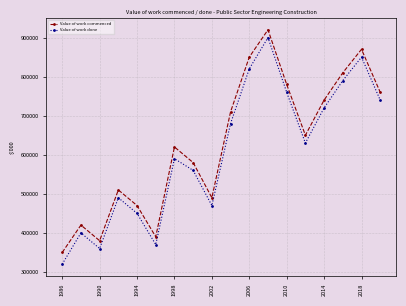

Reading right to left, transcribe all the data shown in this chart.

Value of work commenced: 760000	870000	810000	740000	650000	780000	920000	850000	710000	490000	580000	620000	390000	470000	510000	380000	420000	350000
Value of work done: 740000	850000	790000	720000	630000	760000	900000	820000	680000	470000	560000	590000	370000	450000	490000	360000	400000	320000